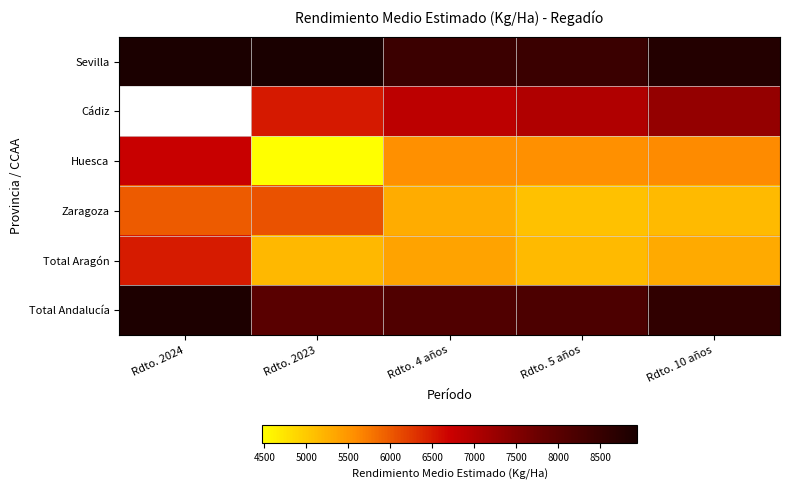

What is the maximum value shown in the chart?

8935.7